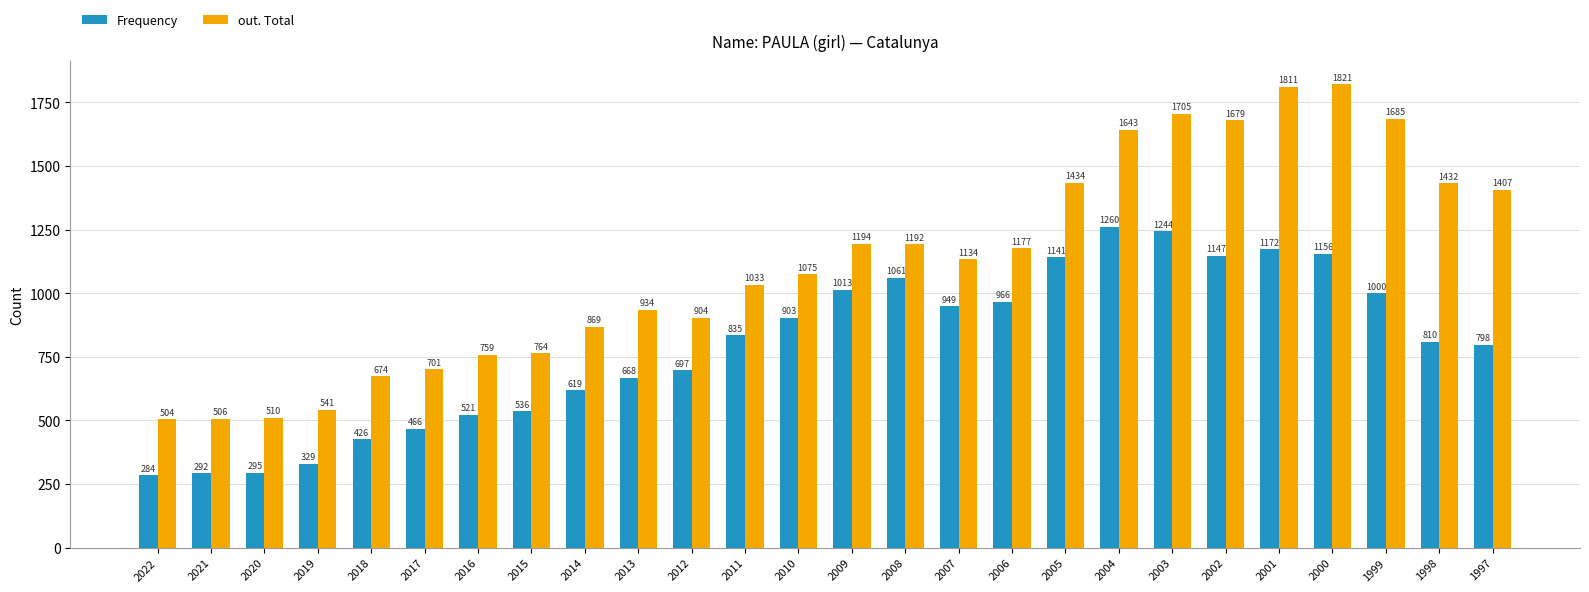

Which series has the largest range (max minus min)?

out. Total